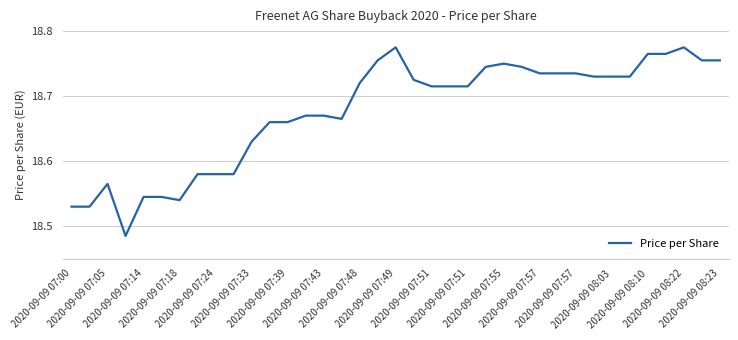

What is the difference between the maximum and minimum values?

0.3